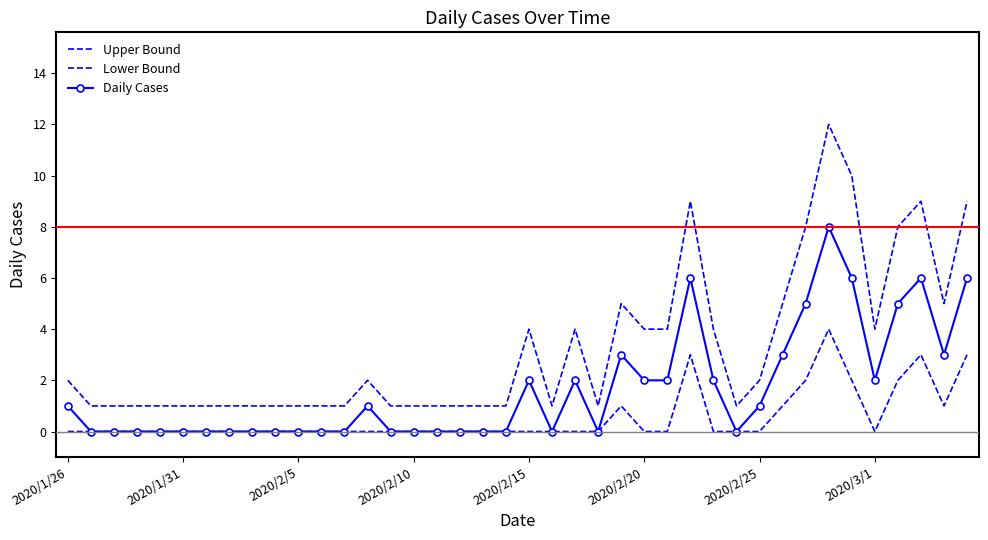

Which series has the widest spread of values?

Upper Bound